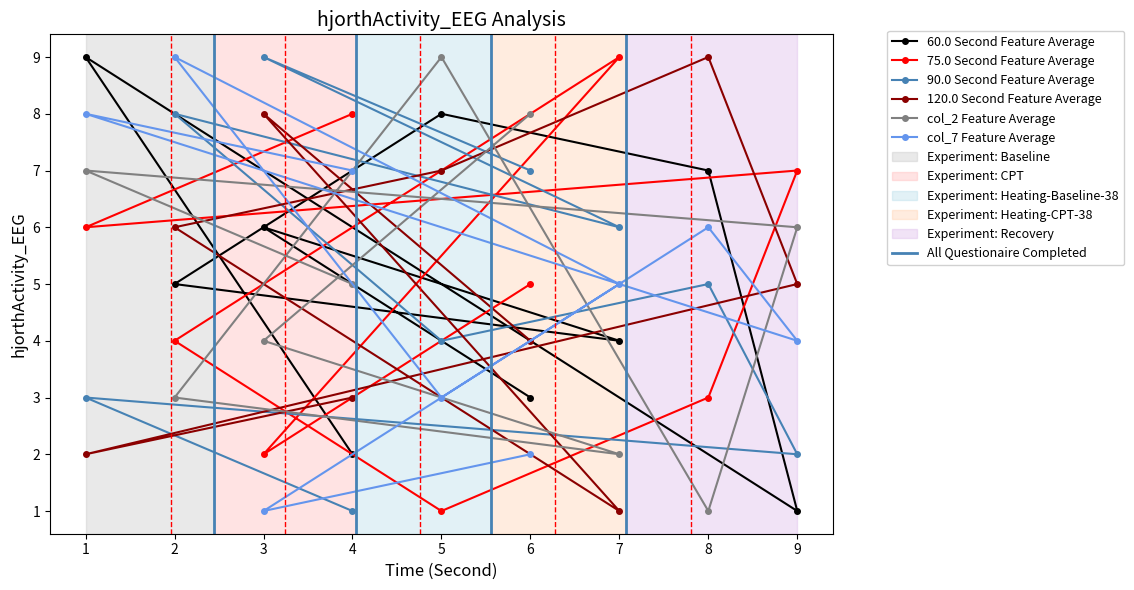

Is the value of 90.0 Second Feature Average at 7 greater than the value of col_7 Feature Average at 4?

No